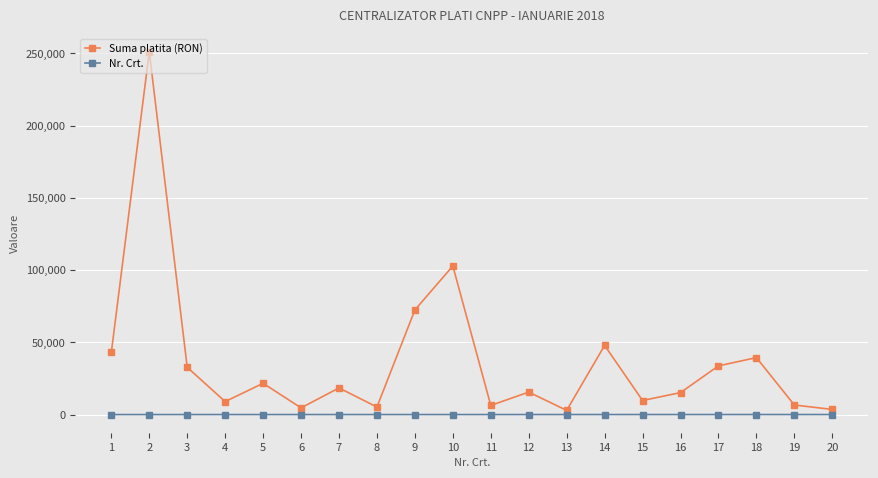

The value of Nr. Crt. at 7 is 7.0. True or false?

True